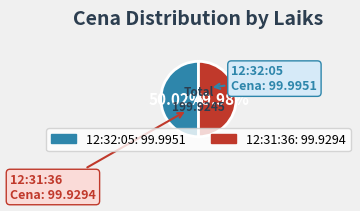

Is there any slice that represents more than half of the pie?

Yes